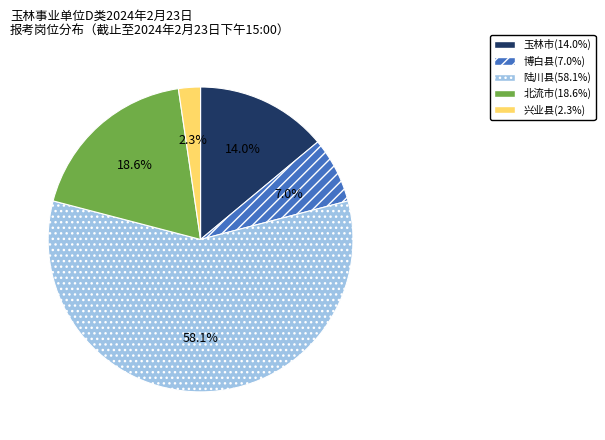

Is there any slice that represents more than half of the pie?

Yes